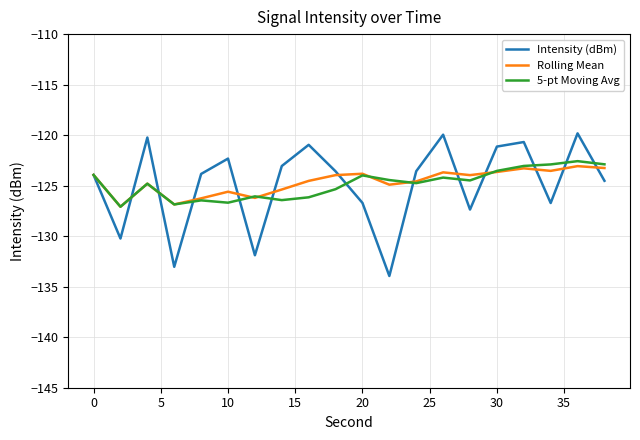

Count the number of data series in this chart.

3